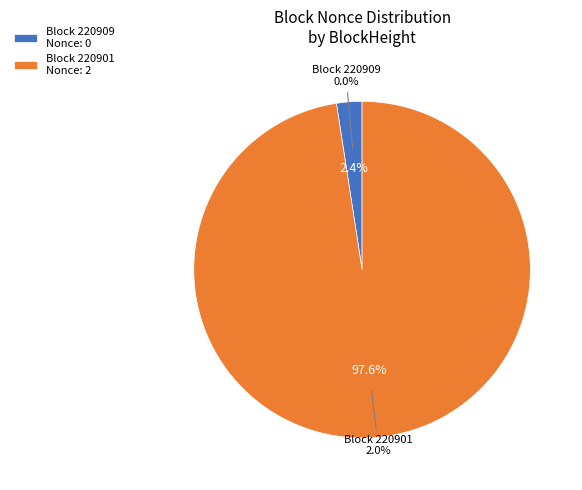

Rank the categories by value from lowest to highest.

220909, 220901